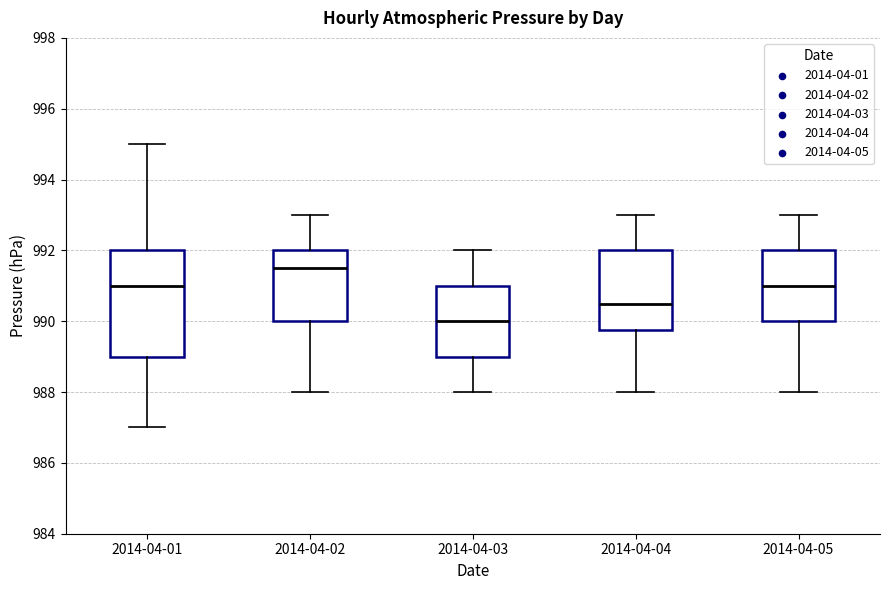

Which box is the tallest, from its lower edge to its upper edge?

2014-04-01